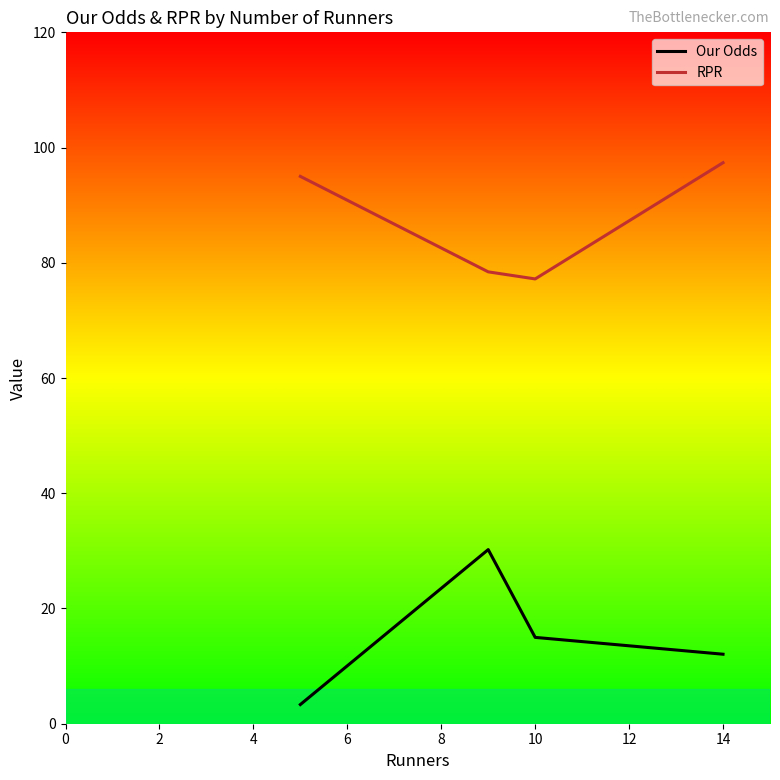

Which series has the widest spread of values?

Our Odds